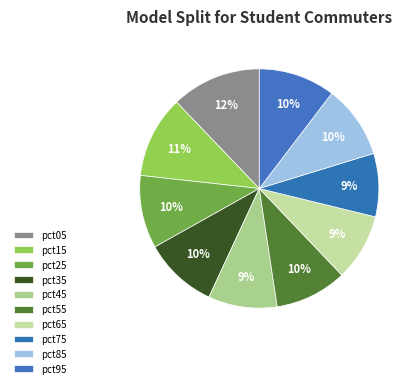

How many slices are in this pie chart?

10